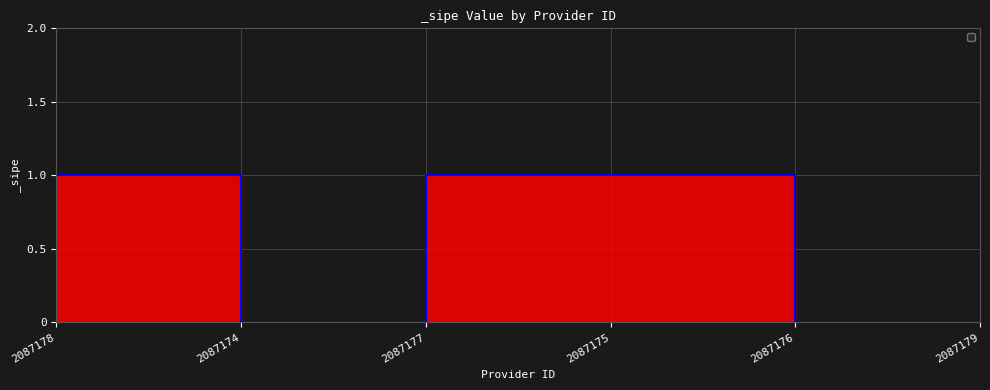

What is the value of the 1st point from the left?

1